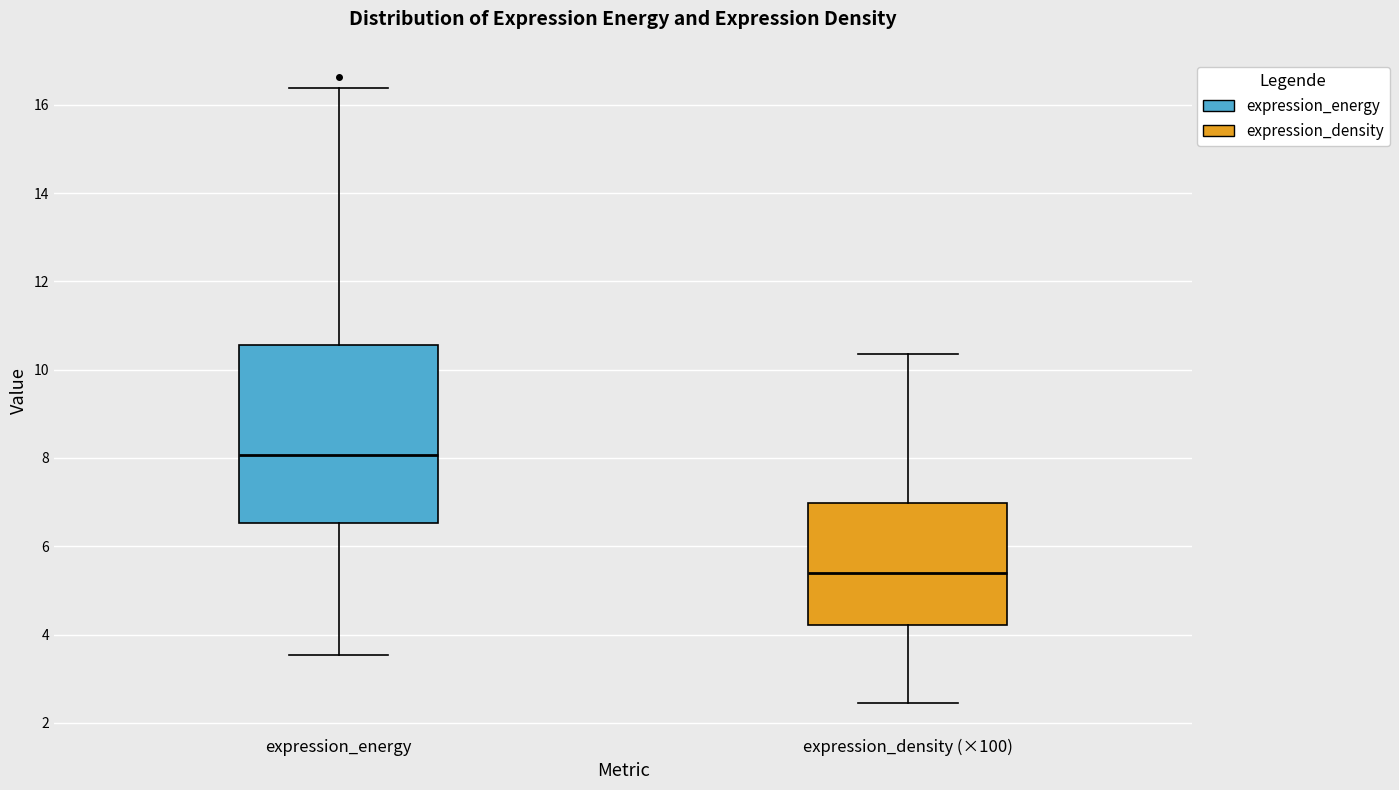

Where is the upper edge of the box for expression_energy on the y-axis? The values are not printed on the chart, so give them approximately, as read against the axis.

10.6